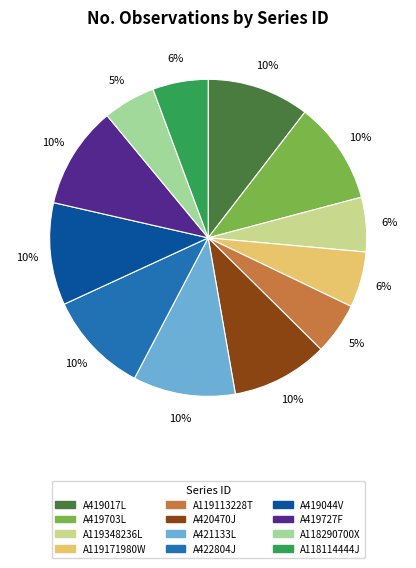

True or false: A118290700X accounts for 1% of the total.

False